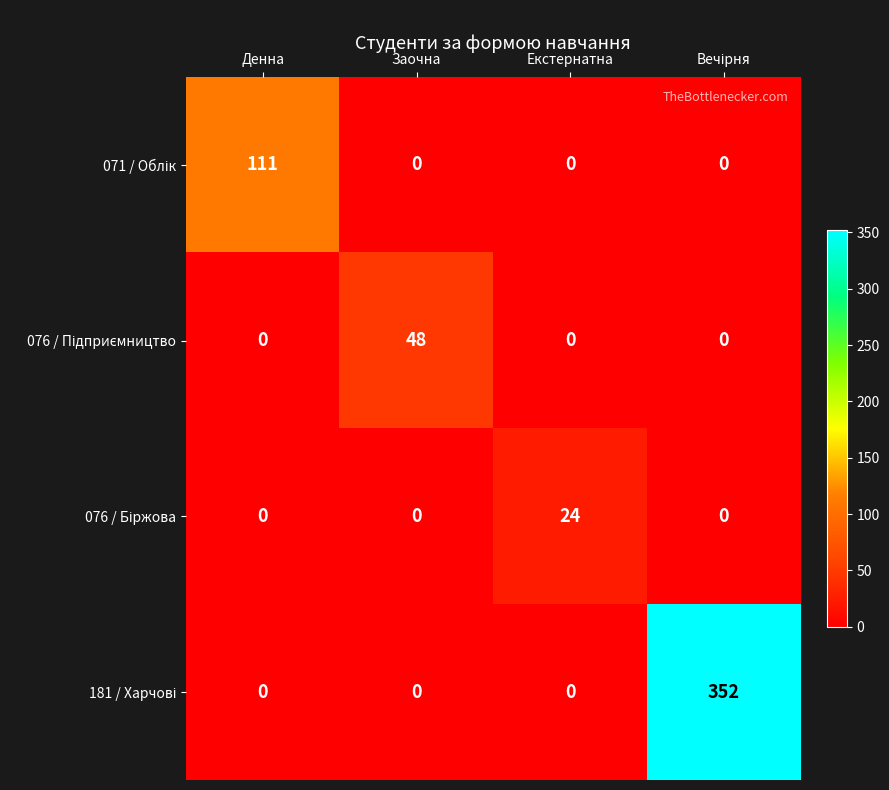

What is the total value across all series at Денна?

111